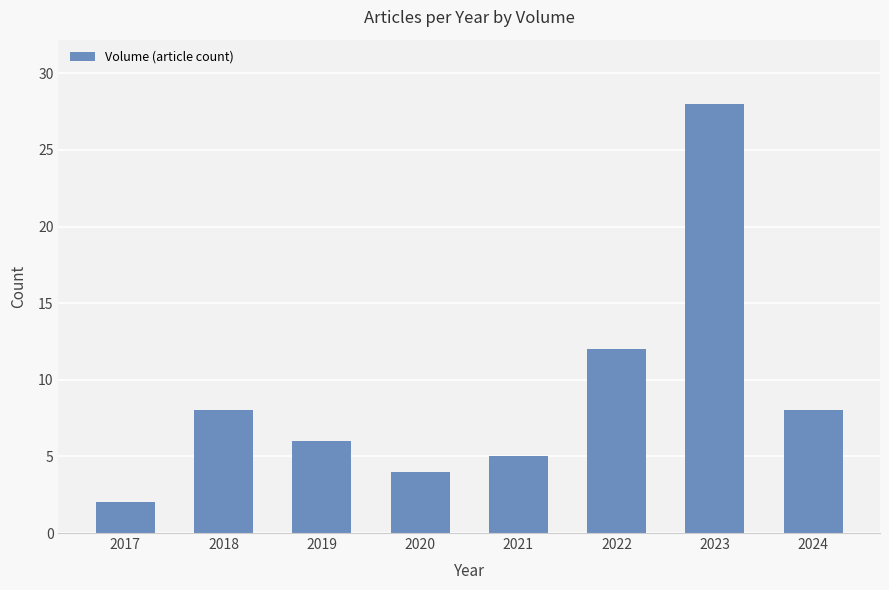

What is the value of the 7th bar from the left?

28